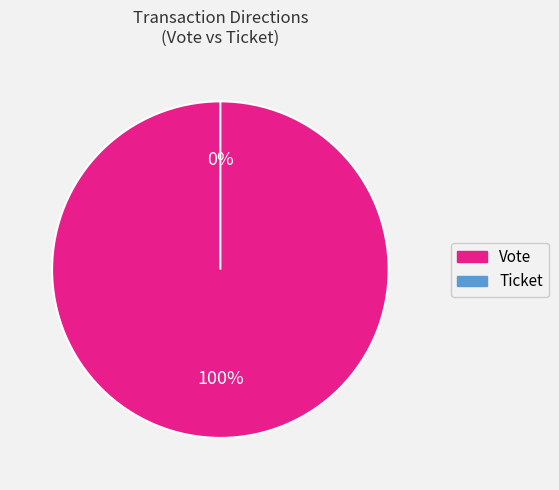

Count the number of slices in the pie.

2